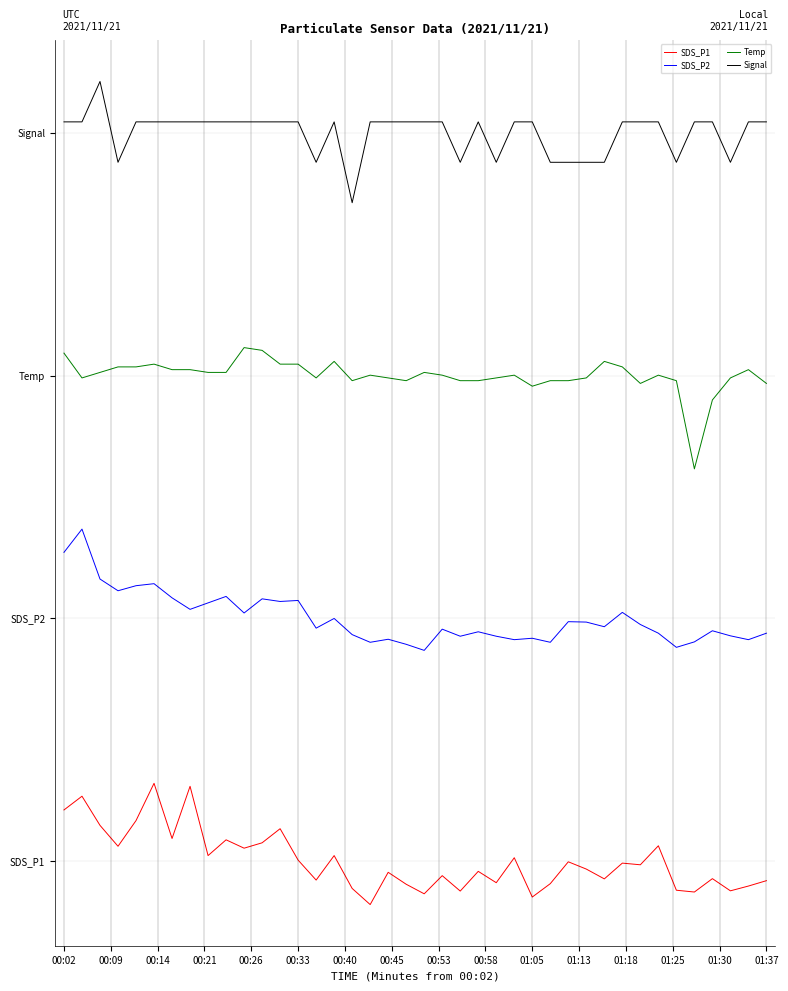

Does the chart have visible grid lines?

No